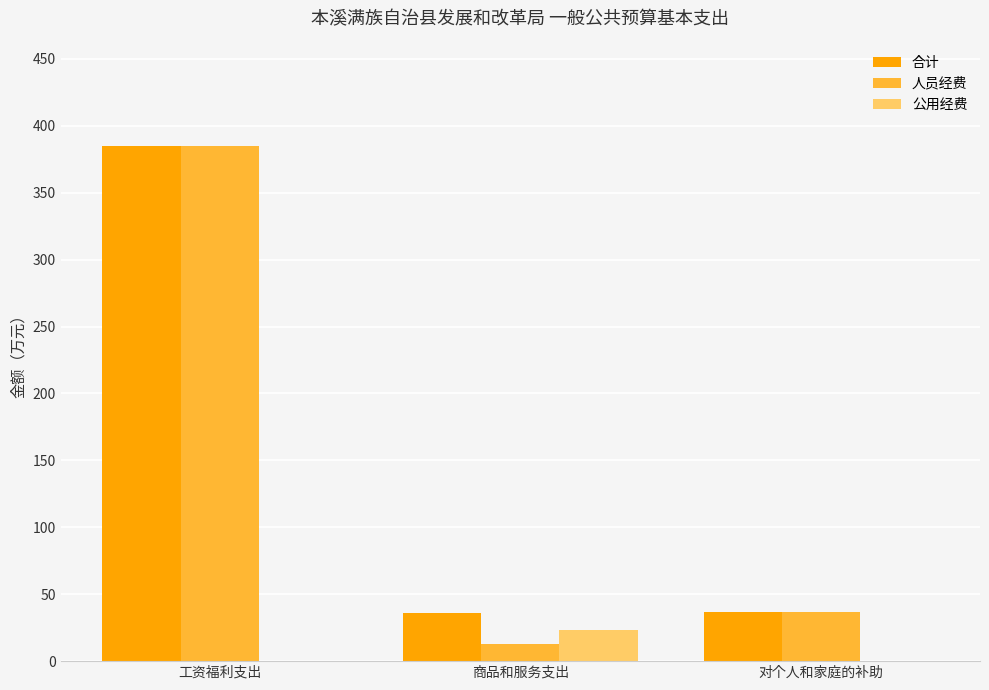

How many distinct data groups are displayed?

3